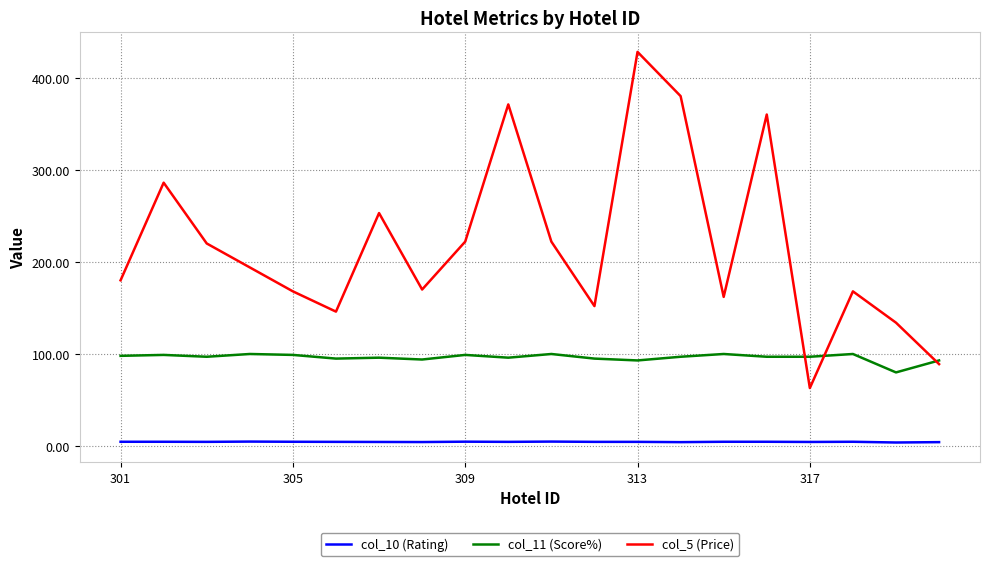

Which series has the widest spread of values?

col_5 (Price)